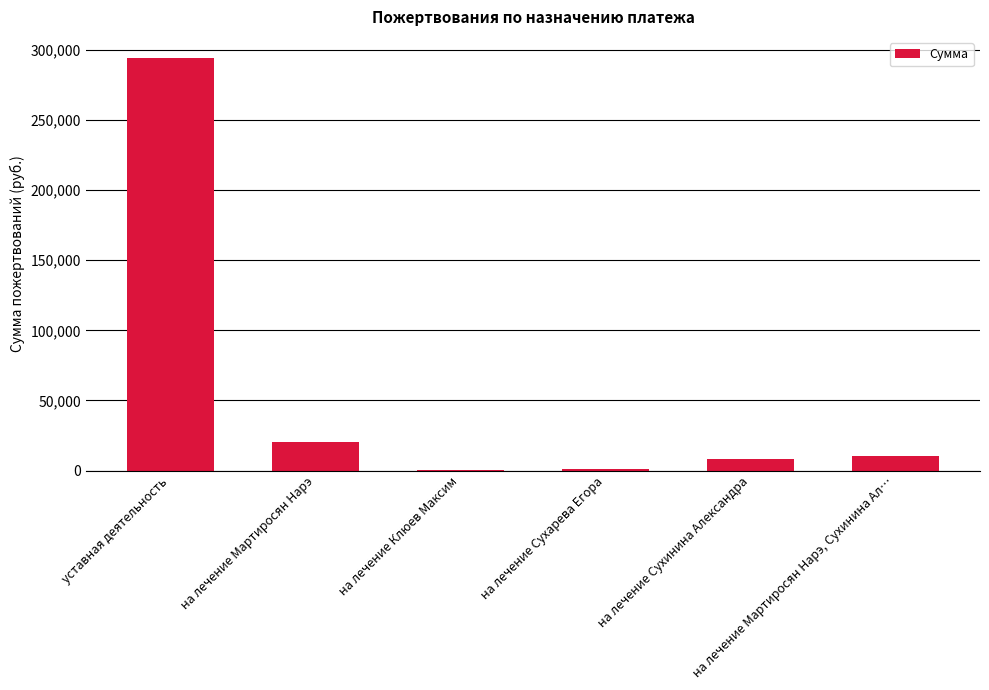

What is the maximum value shown in the chart?

294526.4